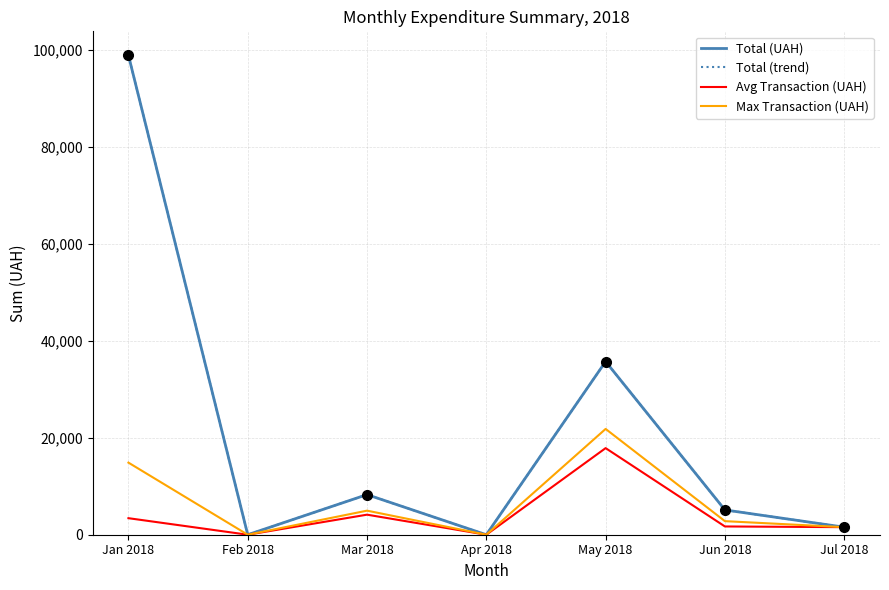

At which label does Avg Transaction (UAH) reach its minimum?

Feb 2018